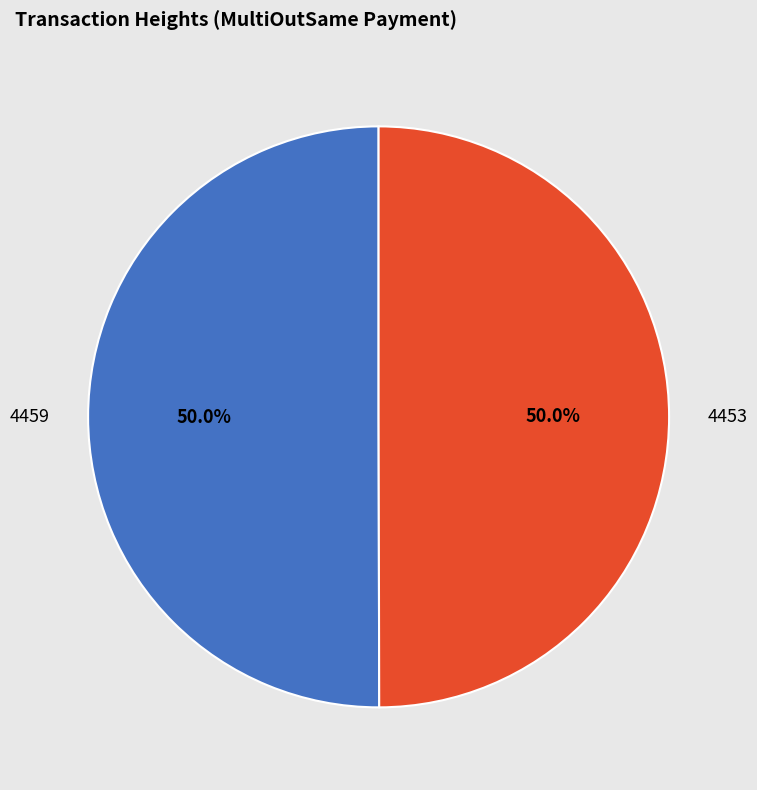

Approximately how many times larger is the value at 4459 compared to 4453?

1.0